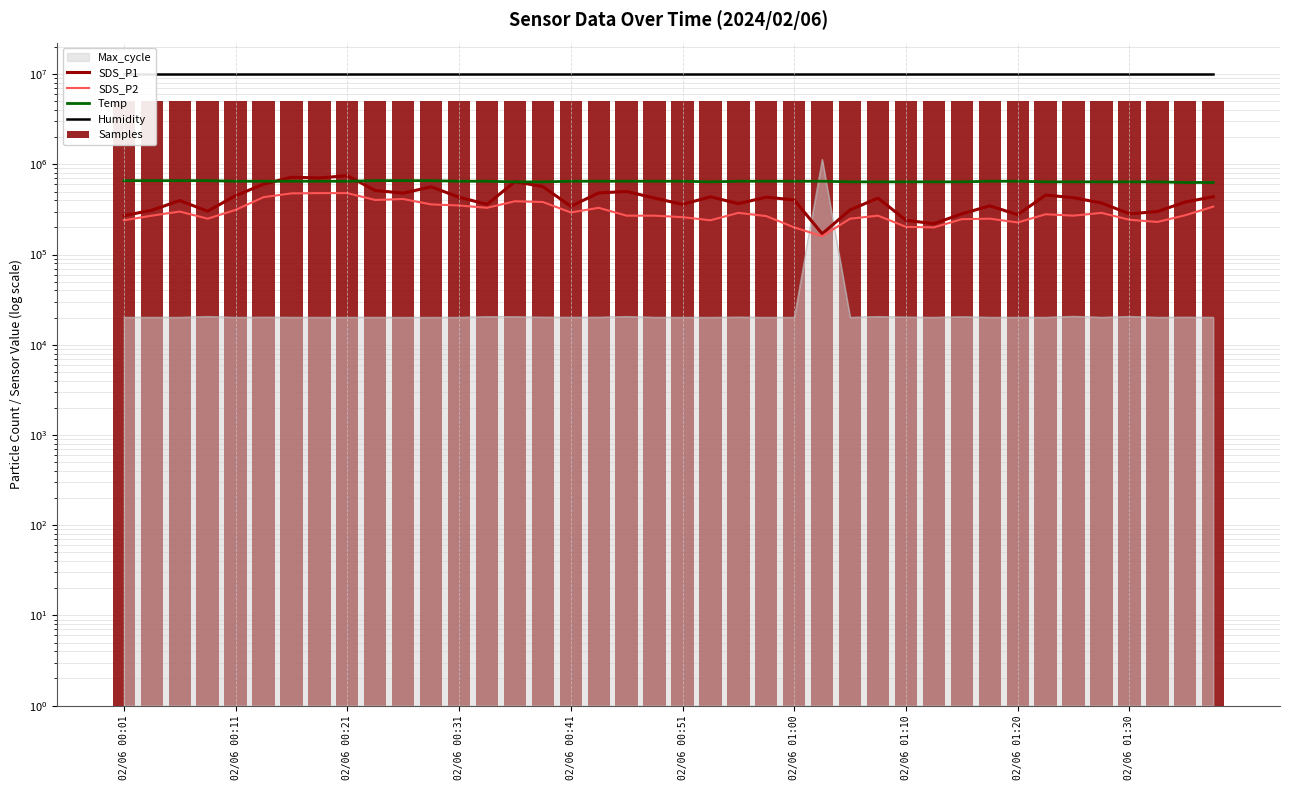

How many Temp values are between 640000 and 650000?

31